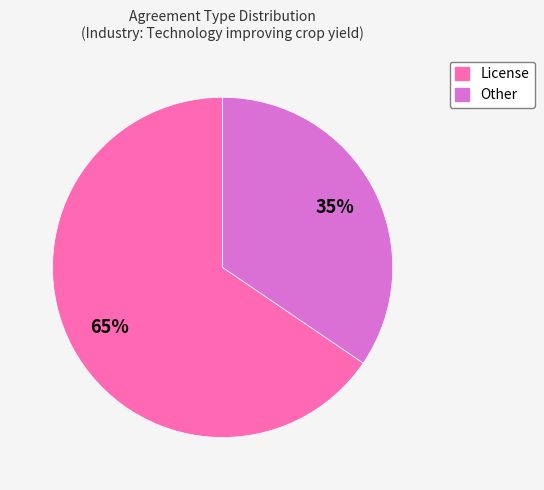

To the nearest percent, what is the combined percentage of License and Other?

100%